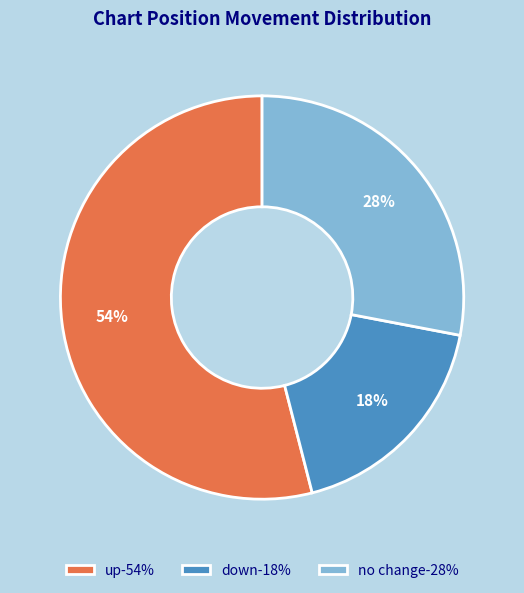

How many slices are in this pie chart?

3